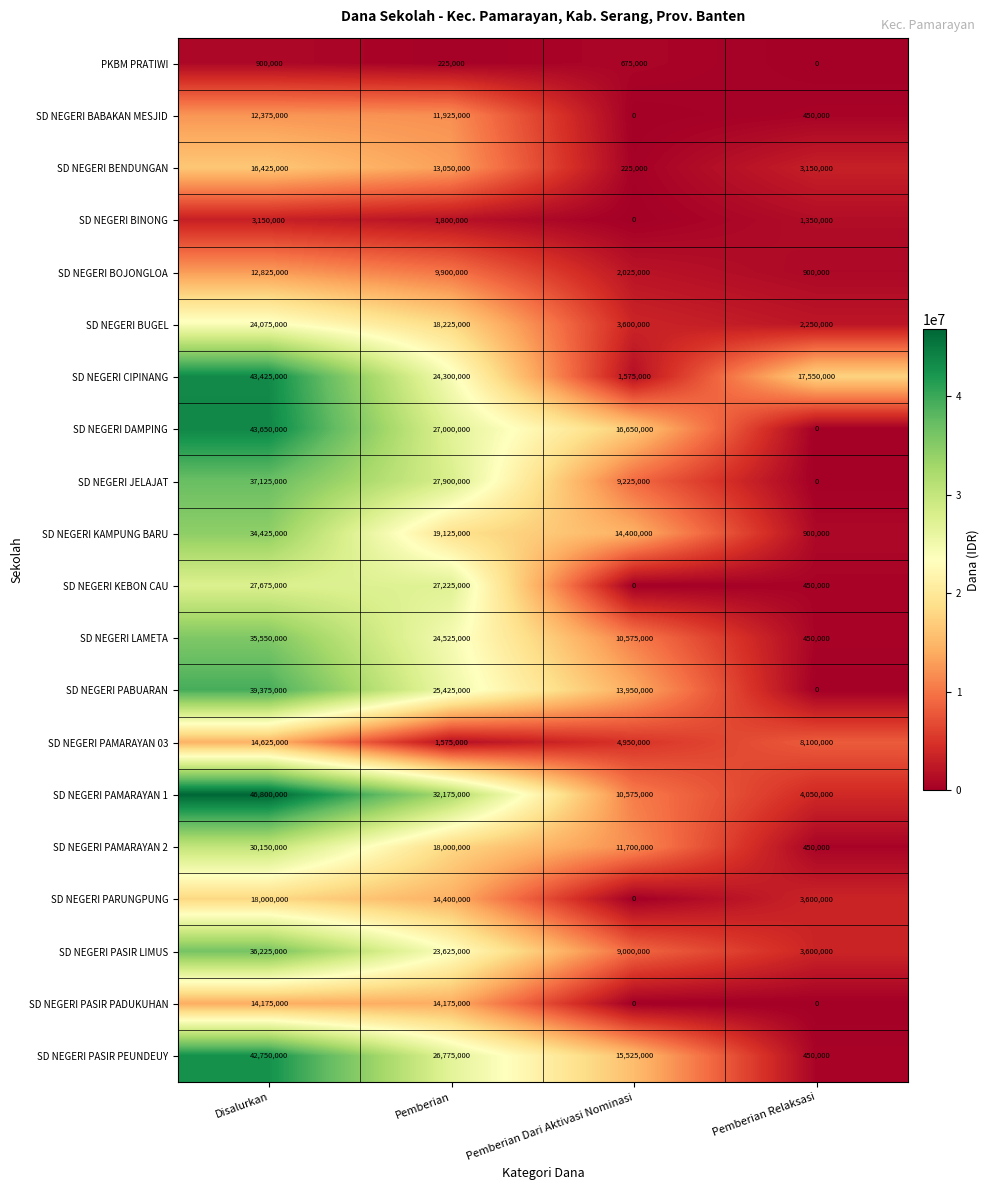

Where is SD NEGERI KAMPUNG BARU nearest to the value 17662500?

Pemberian